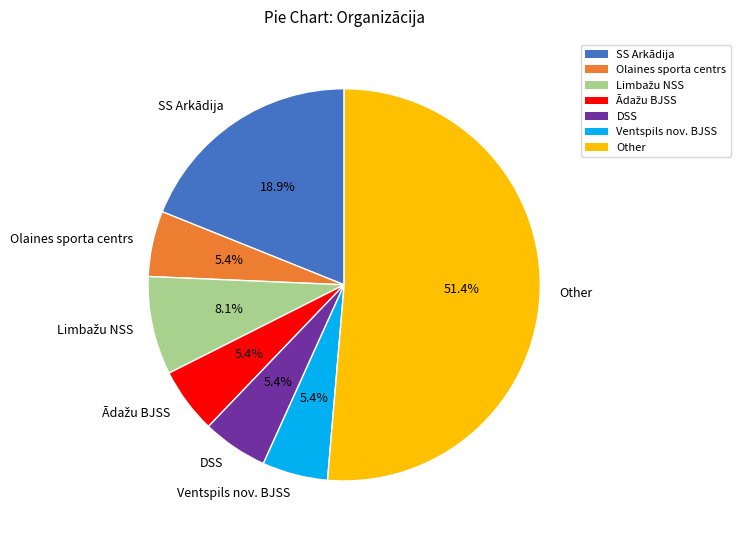

What portion of the pie excludes DSS?

94.6%